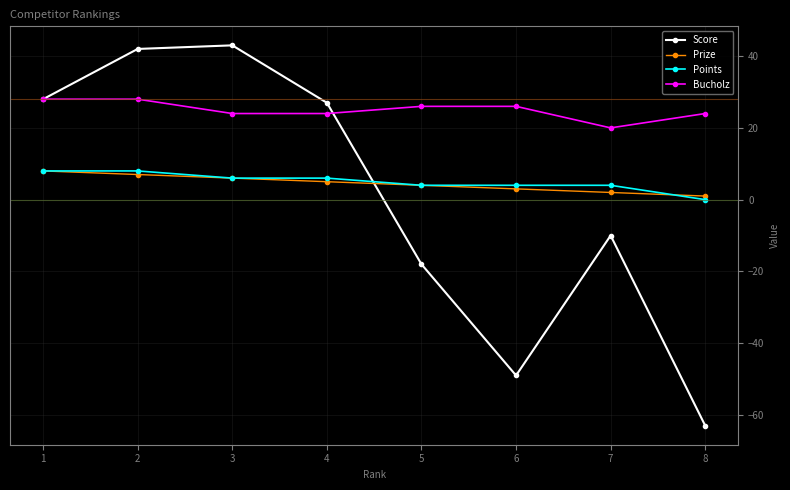

Which series has the widest spread of values?

Score